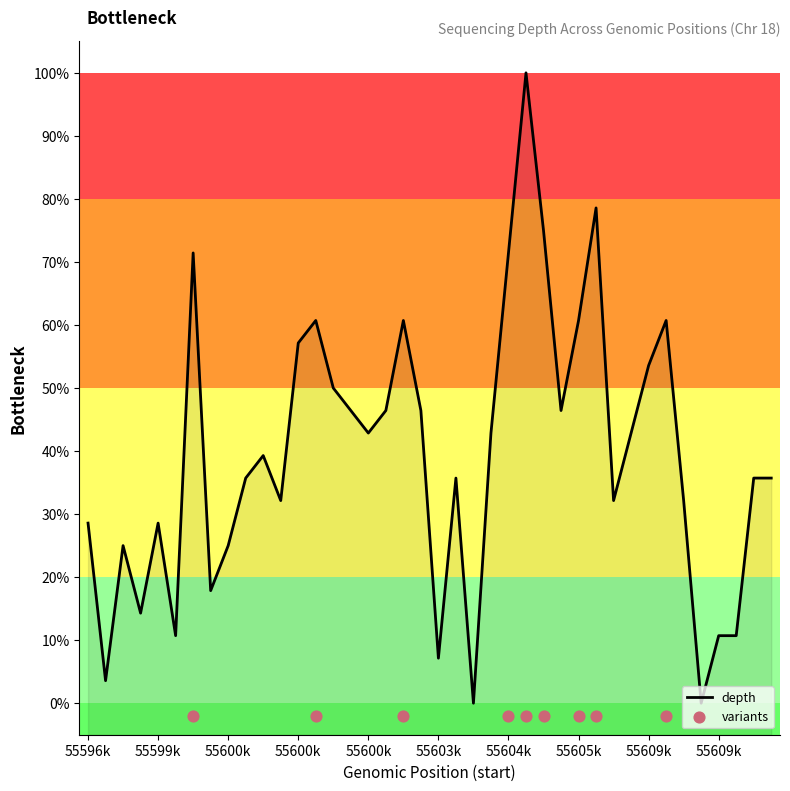

What is the ratio of the value at 55609425 to the value at 55608156?

1.0